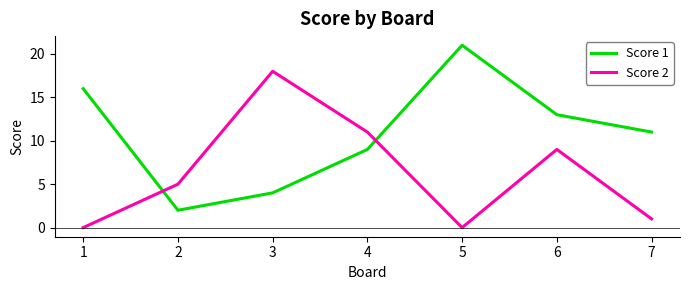

The value of Score 1 at 6 is 7. True or false?

False